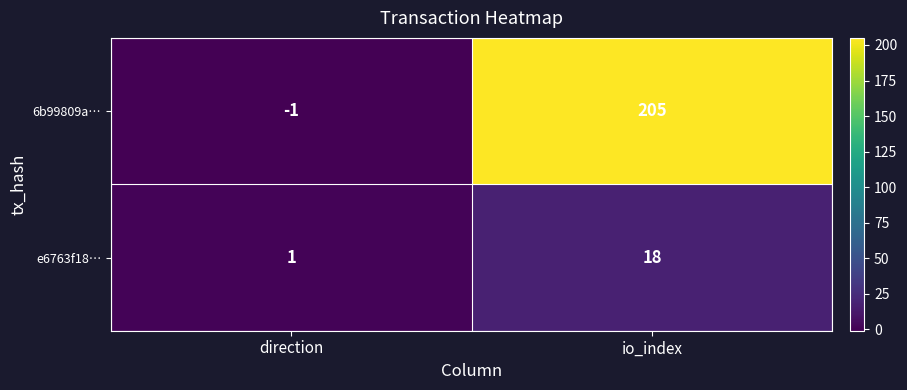

What is the sum of the 6b99809a… values at direction and io_index?

204